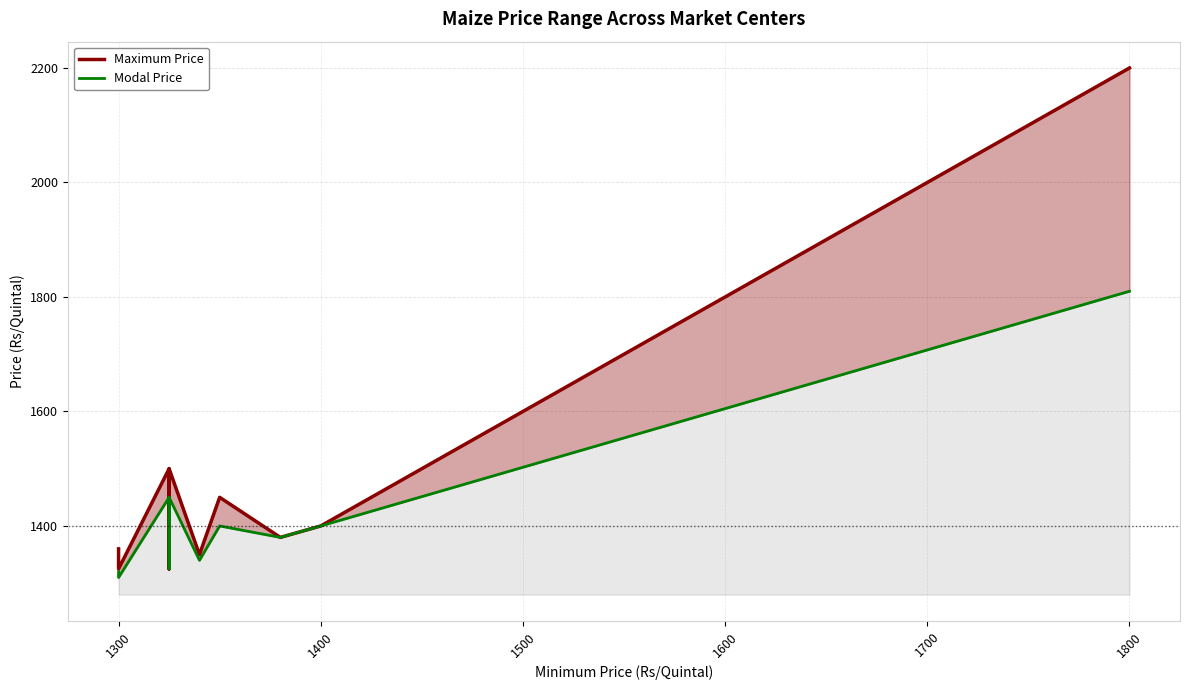

What is the greatest value displayed?

2200